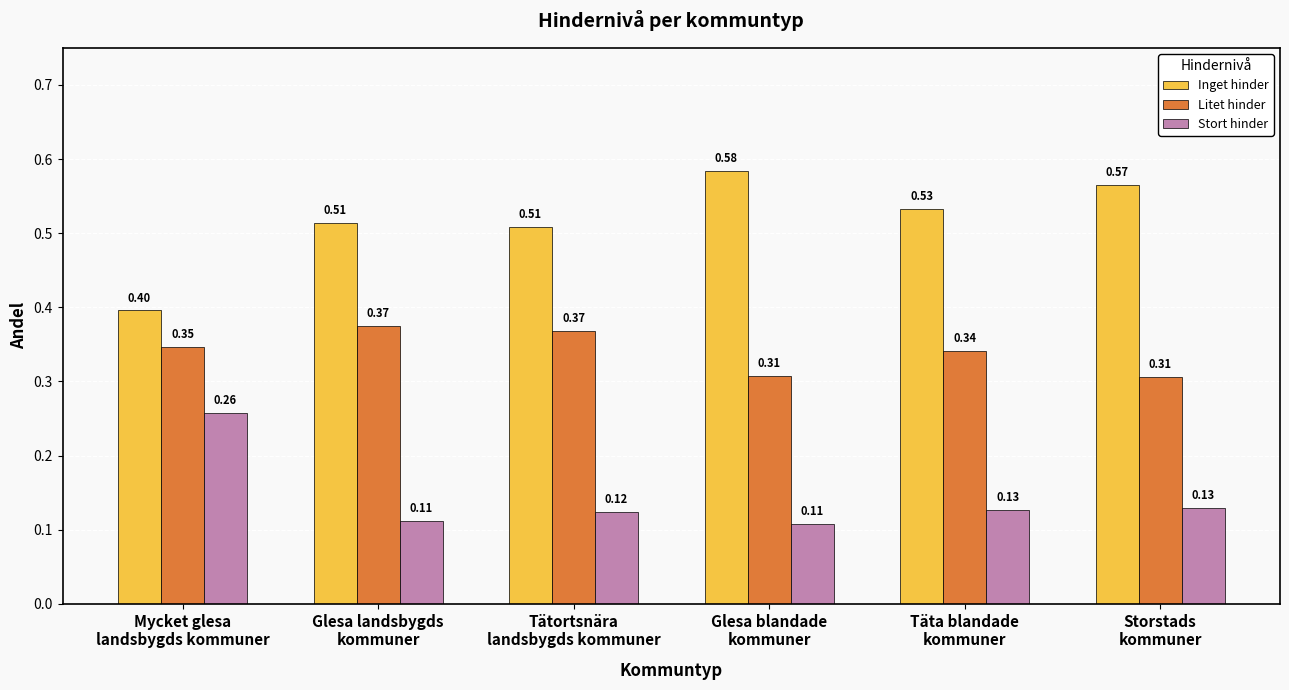

Which series has the largest total across all categories?

Inget hinder